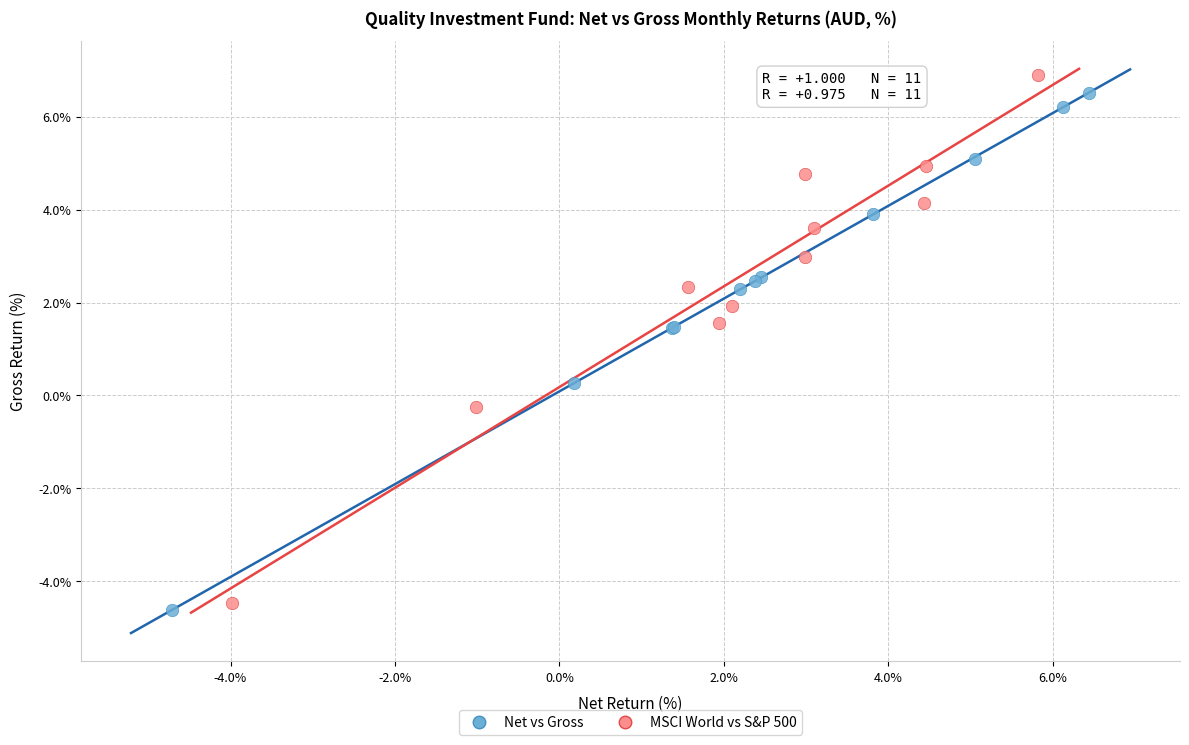

What are all the series names shown in the legend?

Net vs Gross, MSCI World vs S&P 500